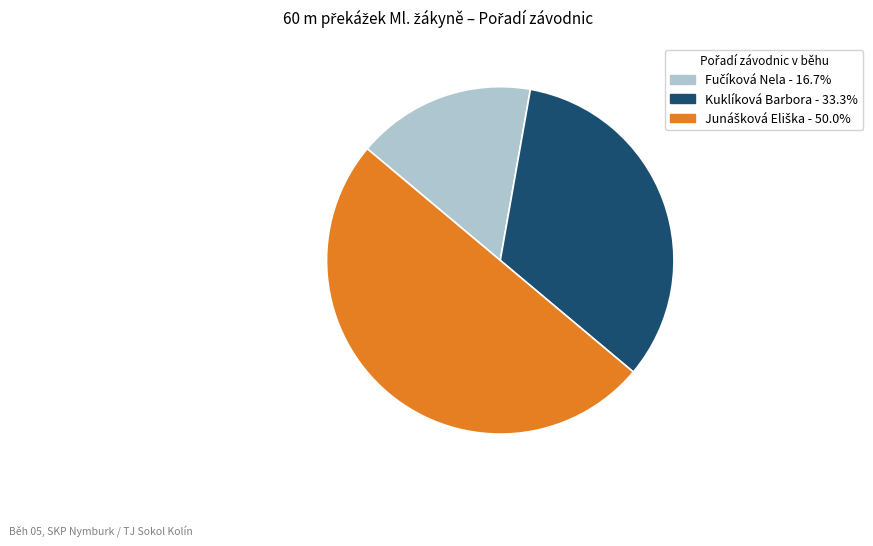

Is Kuklíková Barbora the majority of the pie?

No